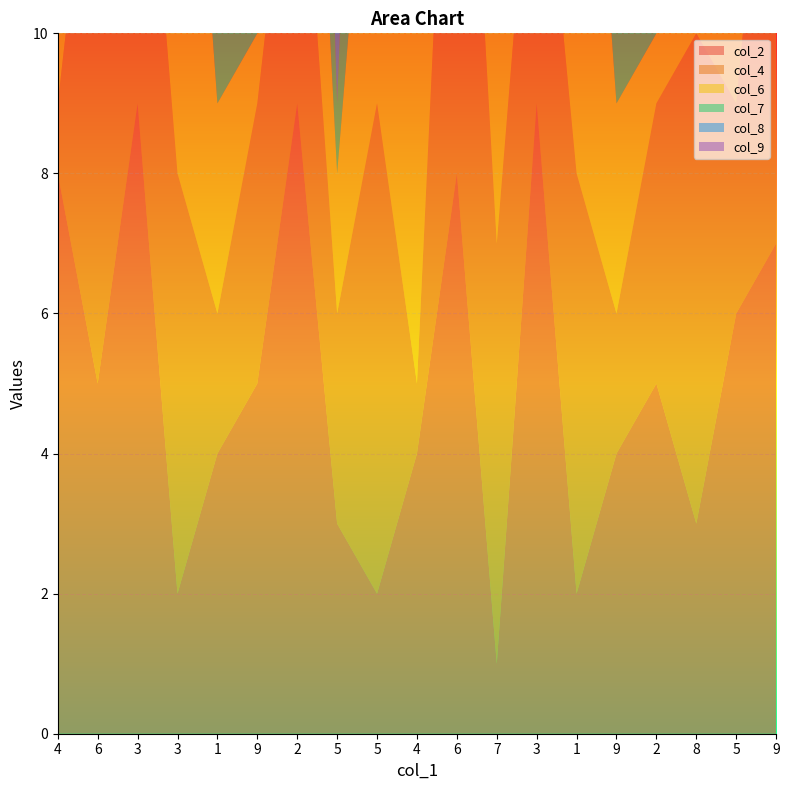

Reading left to right, extract all data points from this chart.

col_2: 4=8	6=5	3=9	3=2	1=4	9=5	2=9	5=3	5=2	4=4	6=8	7=1	3=9	1=2	9=4	2=5	8=3	5=6	9=7
col_4: 4=1	6=9	3=6	3=6	1=2	9=4	2=5	5=3	5=7	4=1	6=9	7=6	3=5	1=6	9=2	2=4	8=7	5=3	9=8
col_6: 4=7	6=4	3=9	3=9	1=3	9=1	2=5	5=2	5=6	4=7	6=4	7=9	3=8	1=9	9=3	2=1	8=5	5=2	9=6
col_7: 4=6	6=8	3=5	3=5	1=7	9=2	2=8	5=1	5=9	4=6	6=8	7=5	3=4	1=5	9=7	2=2	8=8	5=1	9=9
col_8: 4=5	6=8	3=4	3=4	1=9	9=3	2=6	5=7	5=2	4=5	6=8	7=4	3=1	1=4	9=9	2=3	8=6	5=7	9=2
col_9: 4=9	6=7	3=1	3=1	1=8	9=6	2=2	5=5	5=3	4=9	6=7	7=1	3=2	1=1	9=8	2=6	8=4	5=5	9=3